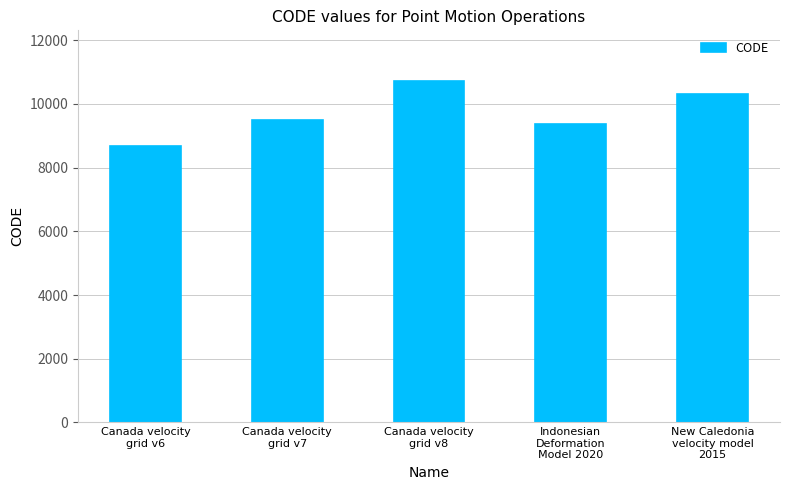

True or false: the data shows 10323 at New Caledonia
velocity model
2015.

True